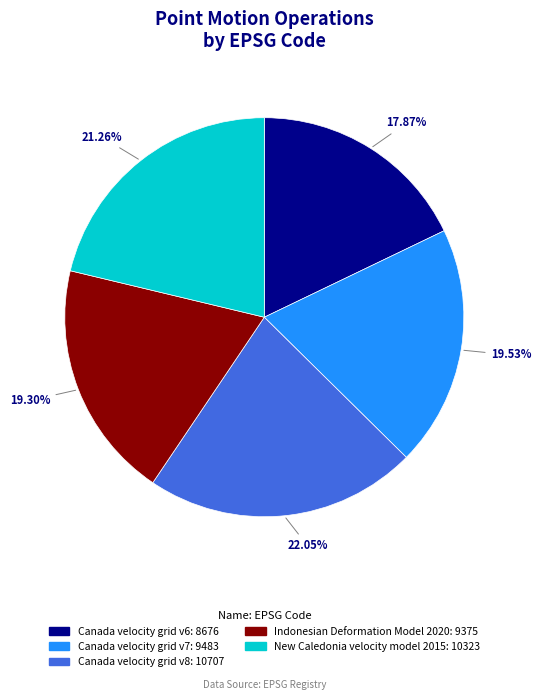

Count the number of slices in the pie.

5